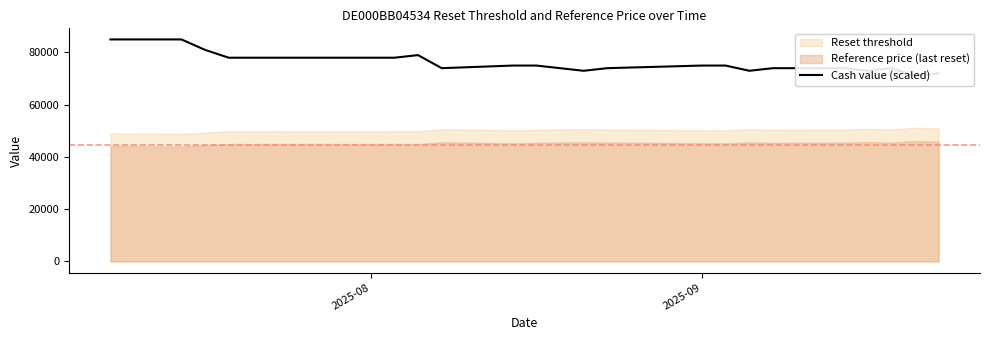

What is the maximum value shown in the chart?

85000